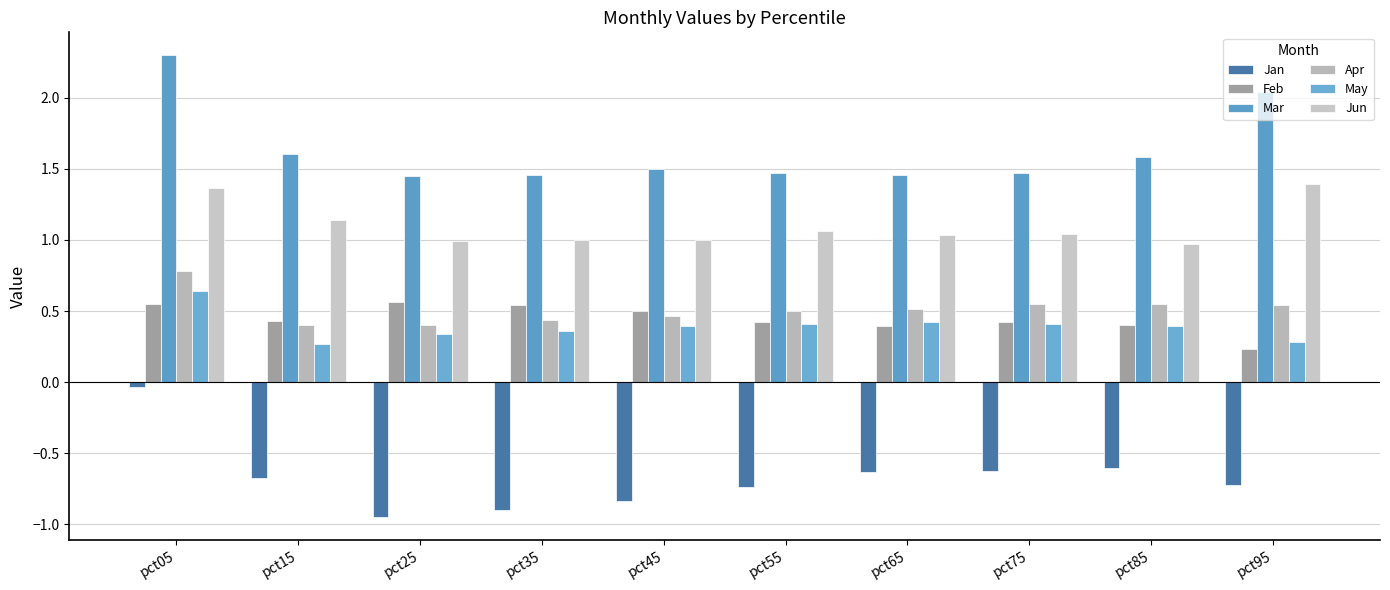

Count the number of data series in this chart.

6